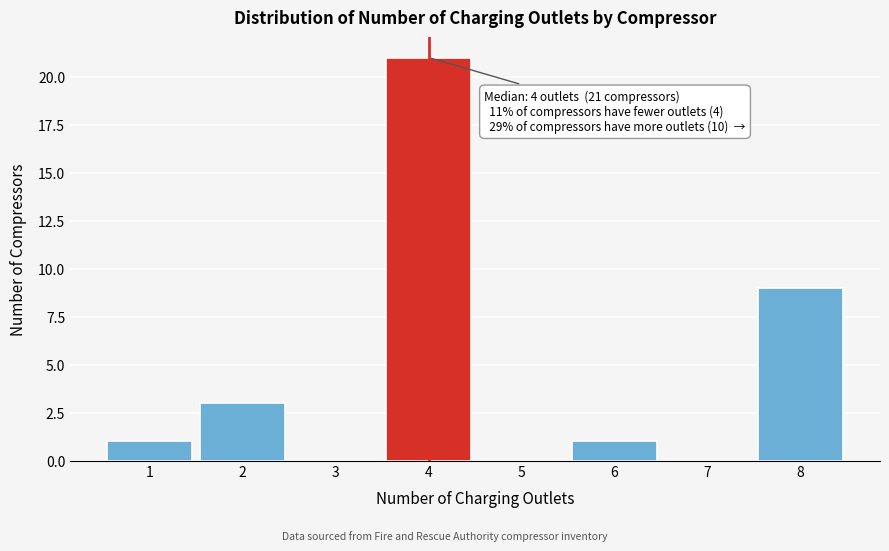

Over which range of the x-axis is the bar tallest?

3.5 to 4.5